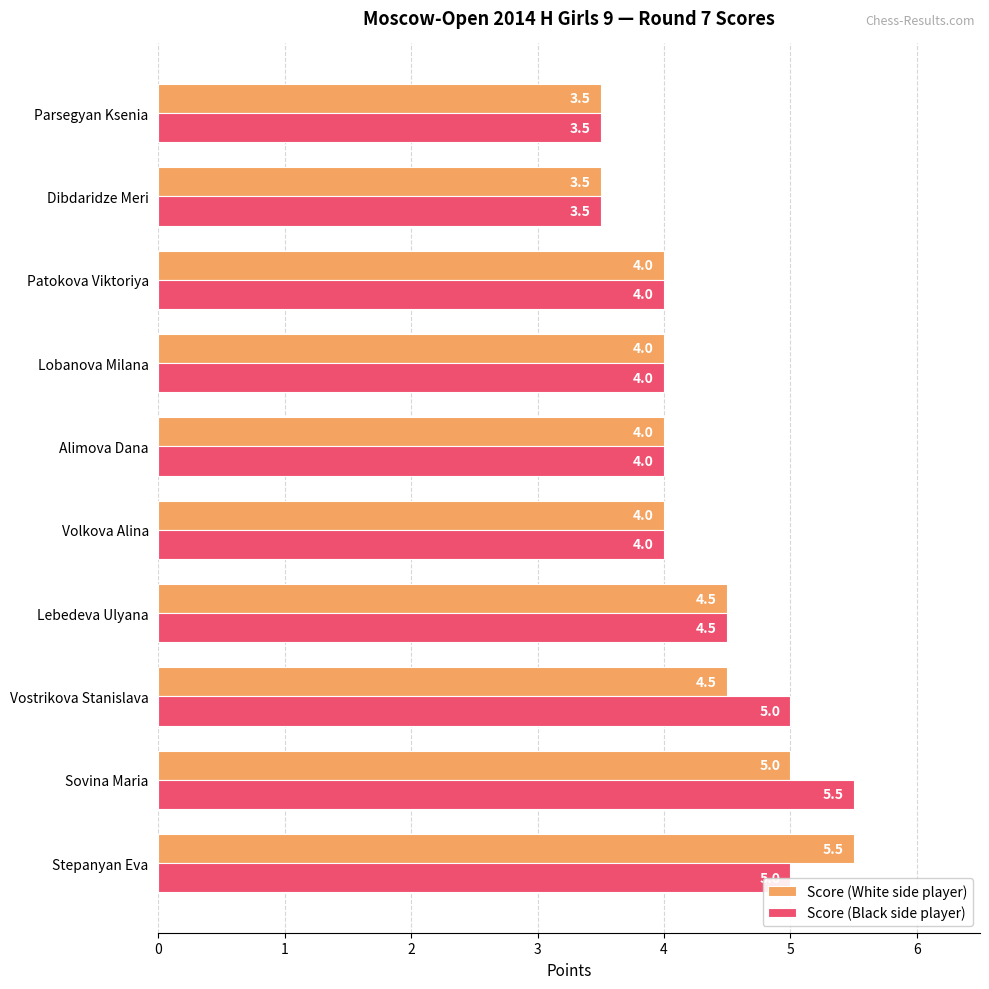

Which series changed the most between Vostrikova Stanislava and Volkova Alina?

Score (Black side player)